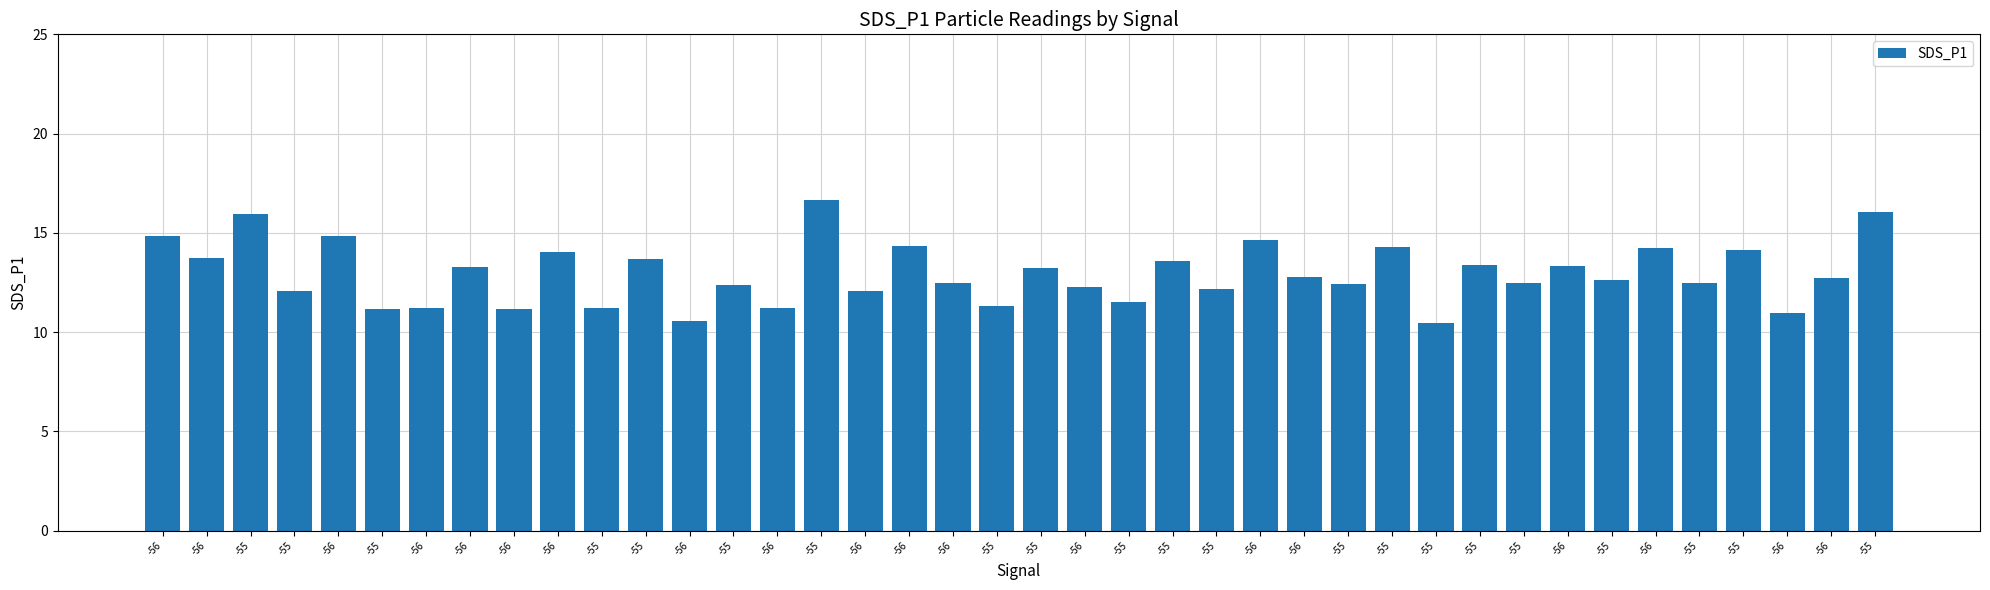

Are the bars horizontal?

No